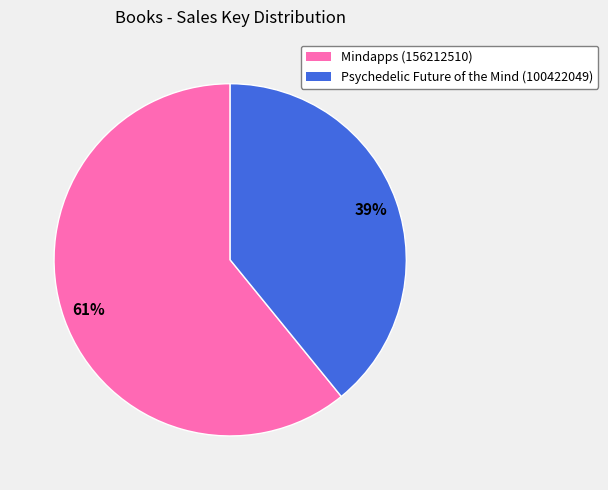

True or false: Psychedelic Future of the Mind (100422049) accounts for 52% of the total.

False